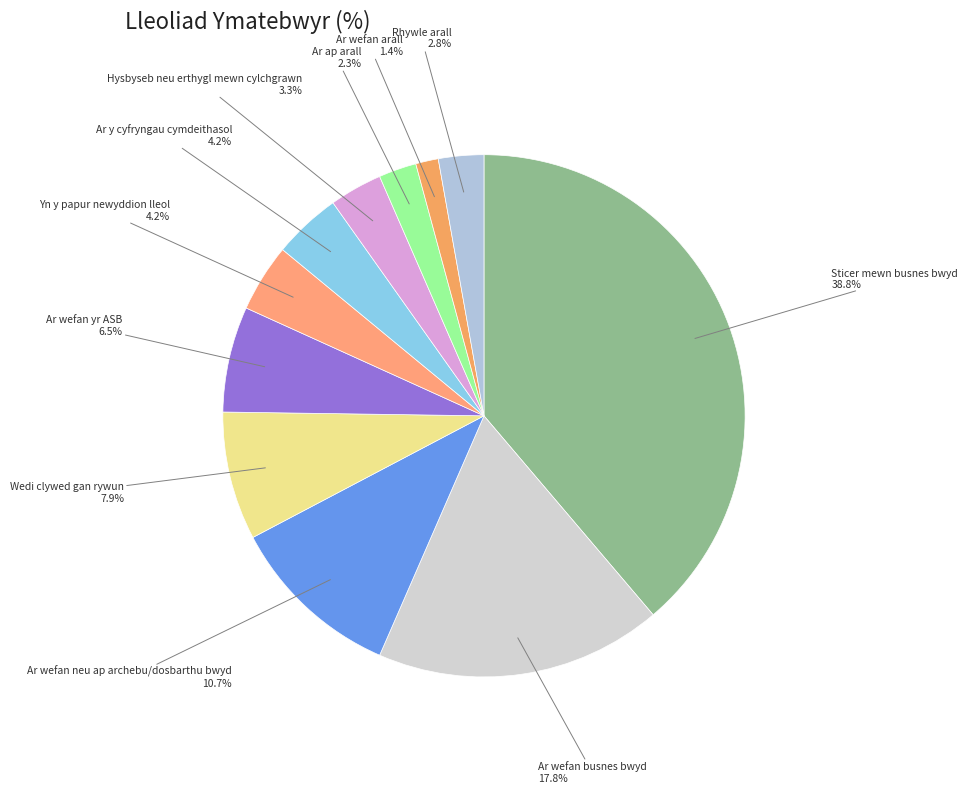

Between Yn y papur newyddion lleol and Ar wefan neu ap archebu/dosbarthu bwyd, which is larger?

Ar wefan neu ap archebu/dosbarthu bwyd